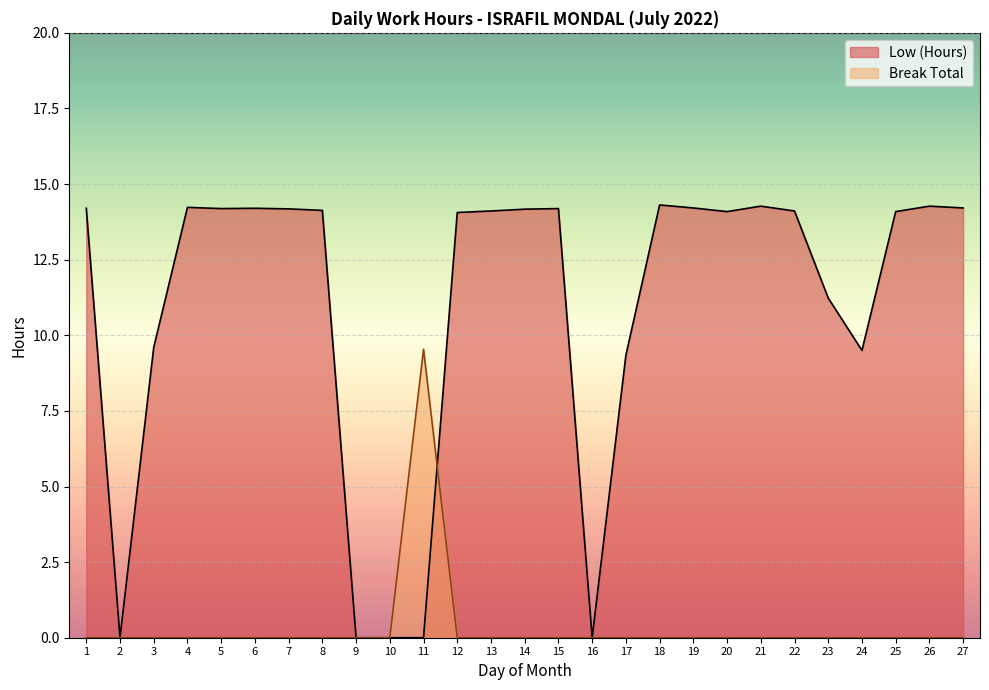

Which series has the largest total across all categories?

Low (Hours)